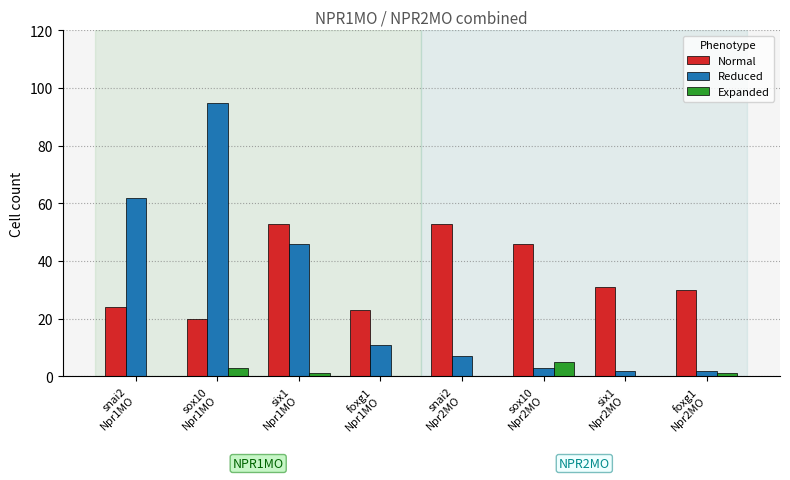

How many distinct data groups are displayed?

3